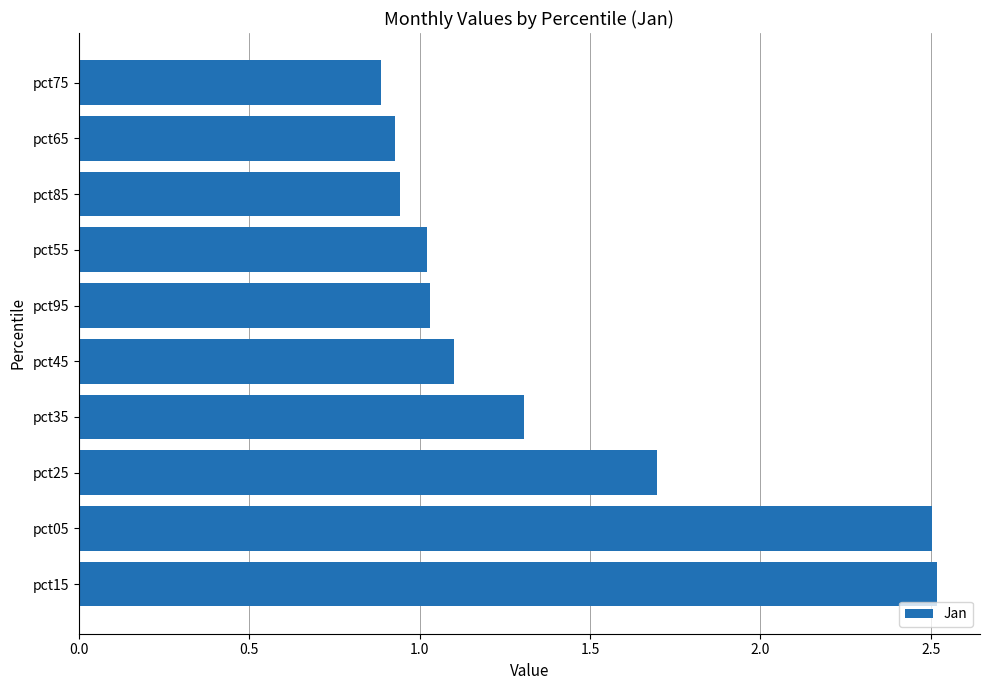

What is the difference between the values at pct05 and pct95?

1.5